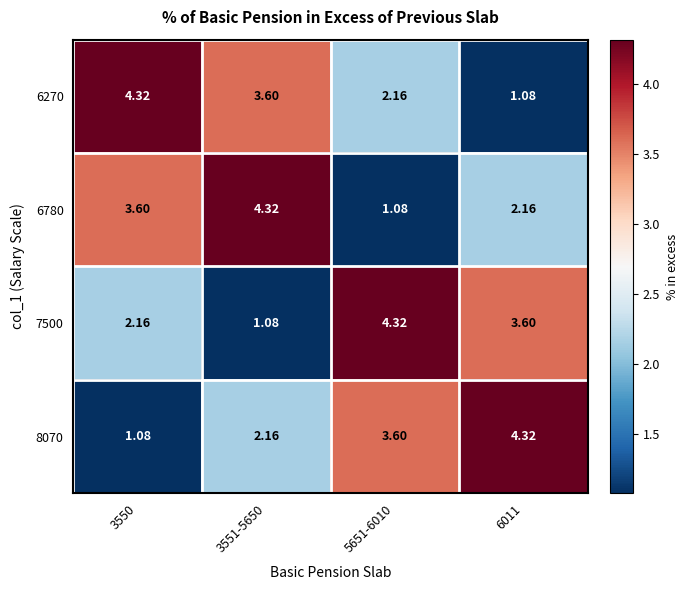

How many values in the 6270 series exceed 3?

2